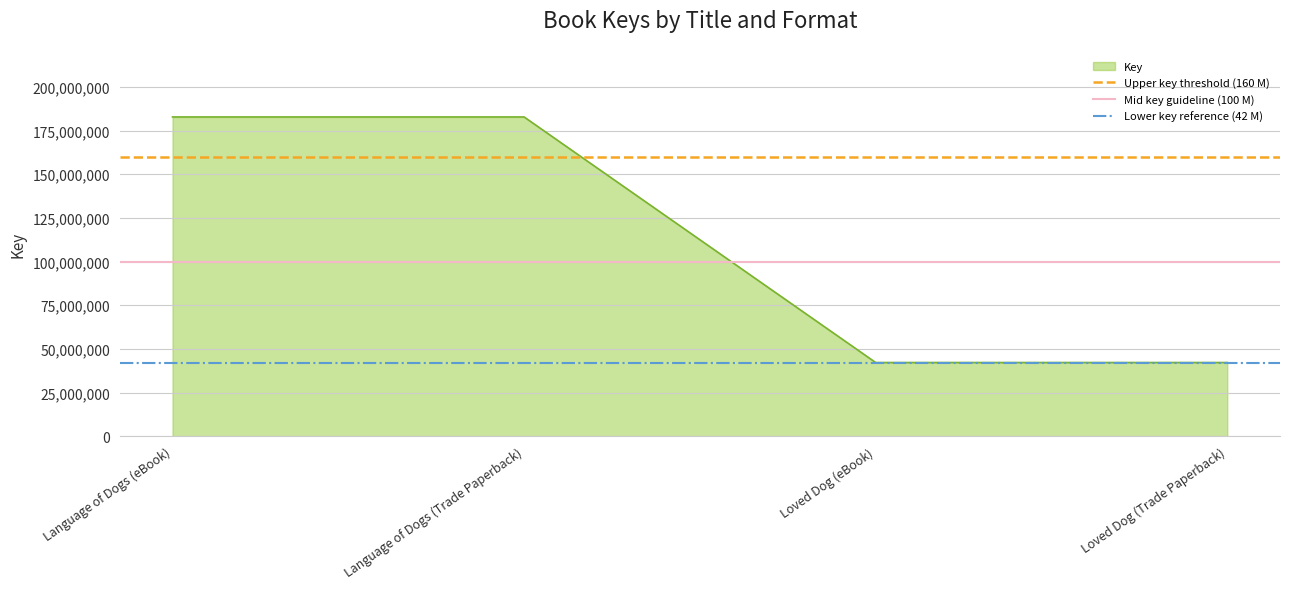

True or false: Key has more than 1 points higher than both neighbors.

False